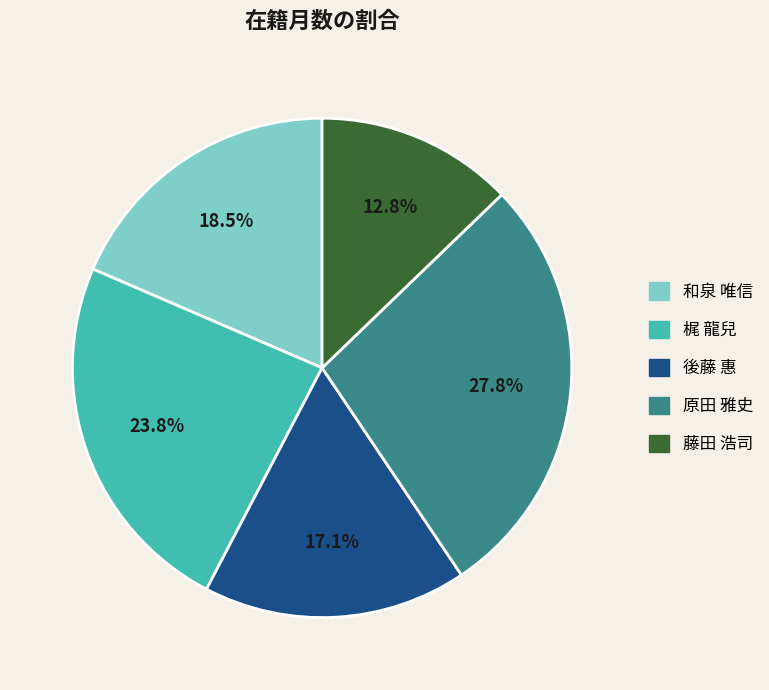

To the nearest percent, what is the difference between the 梶 龍兒 and 原田 雅史 slice percentages?

4%